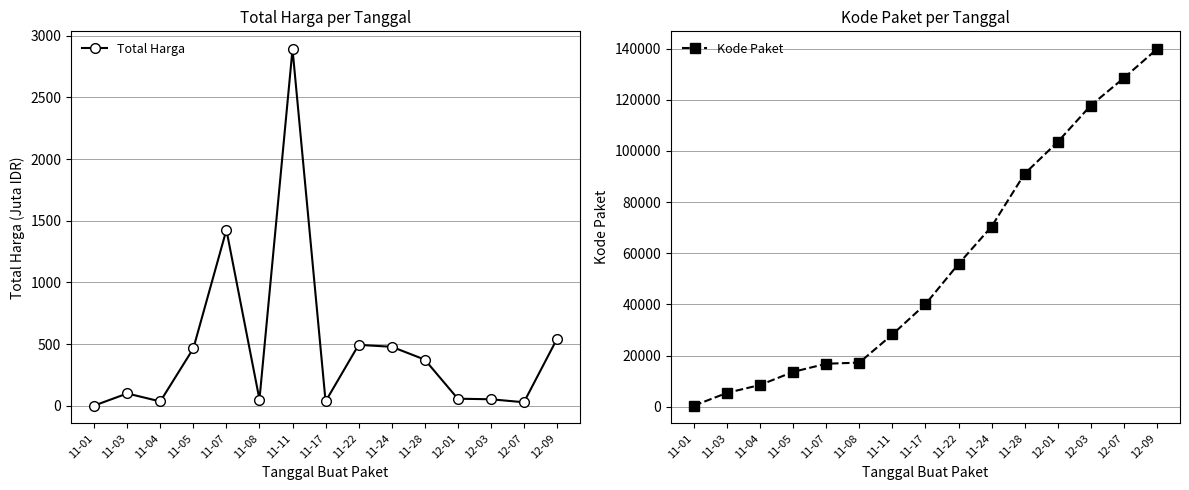

Rank the series by their average value, from highest to lowest.

Kode Paket, Total Harga